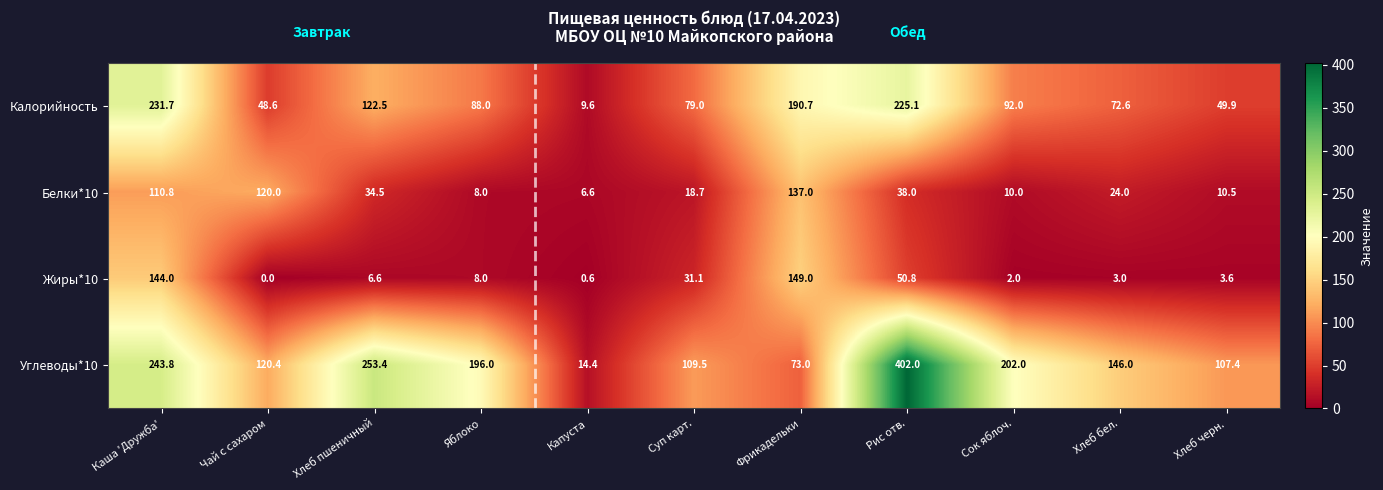

At which label is Белки*10 closest to 71?

Рис отв.